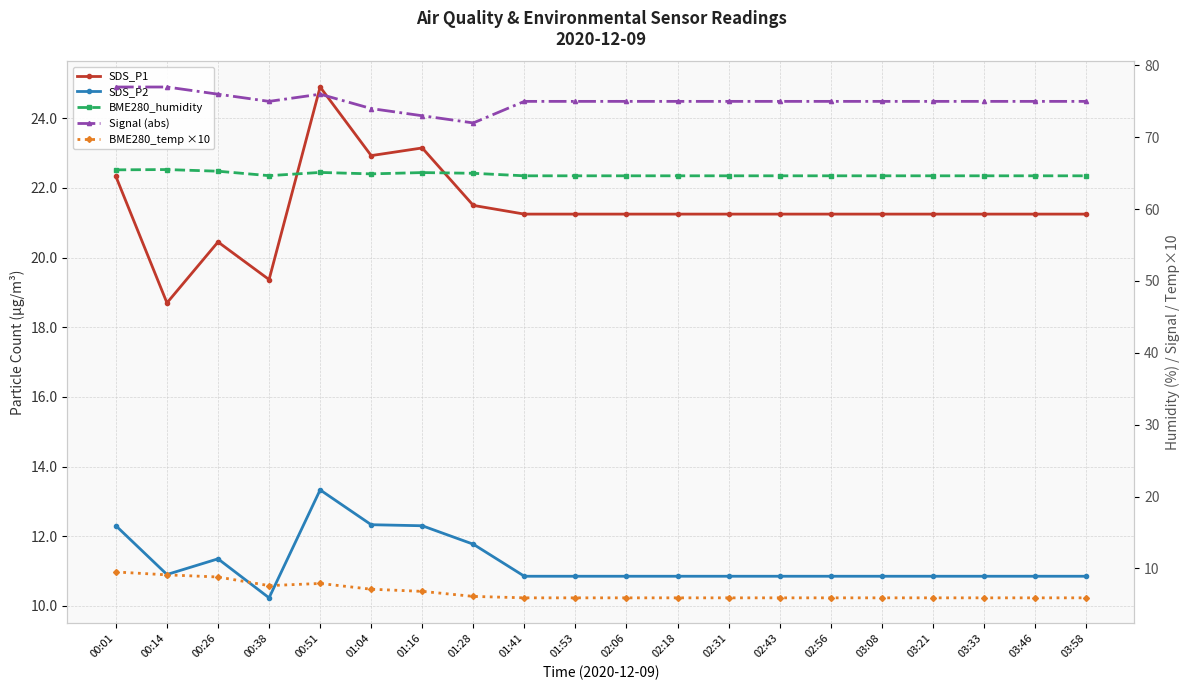

What is the average value of the SDS_P1 series?

21.4